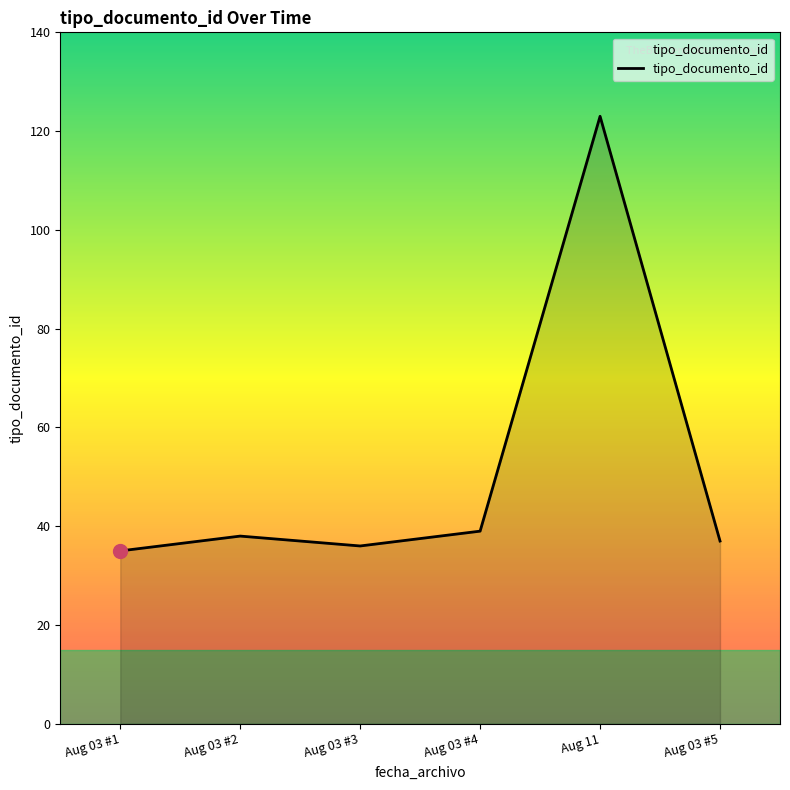

What position from the right is Aug 03 #2?

5